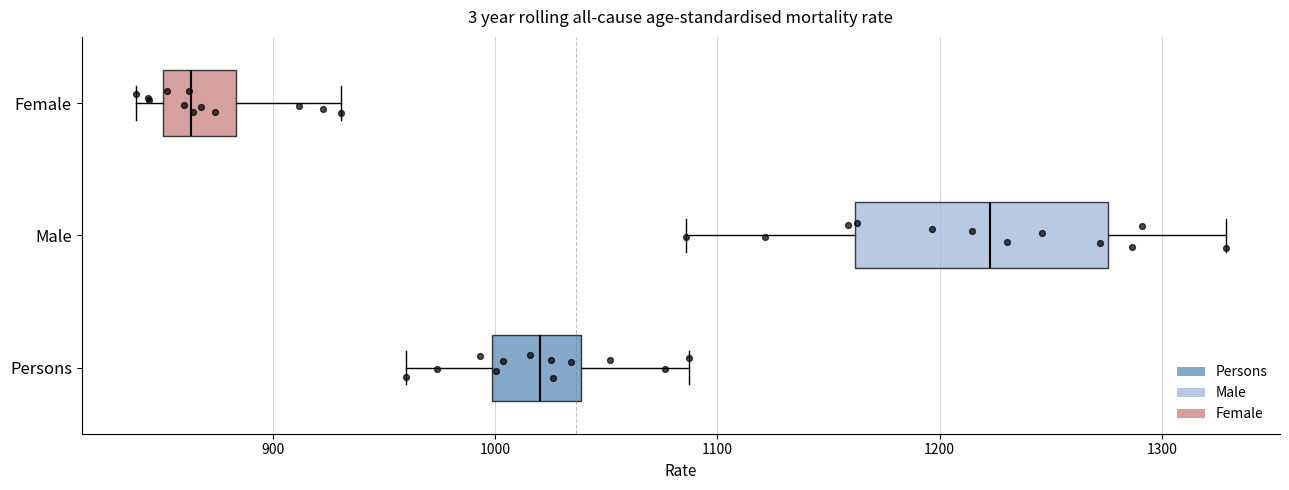

Which box has the furthest to the left median line?

Female